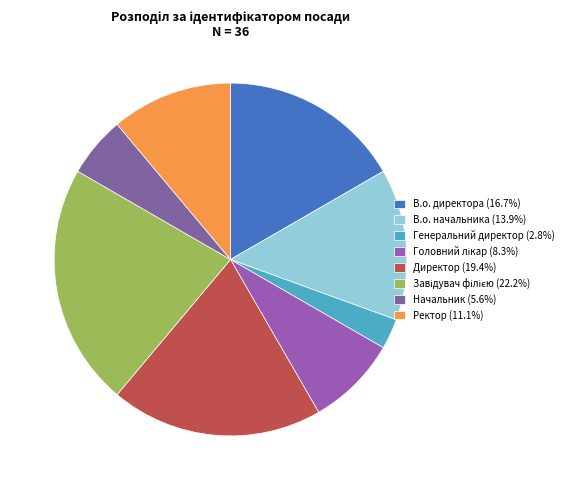

Is it true that Головний лікар is 17% of the pie?

False